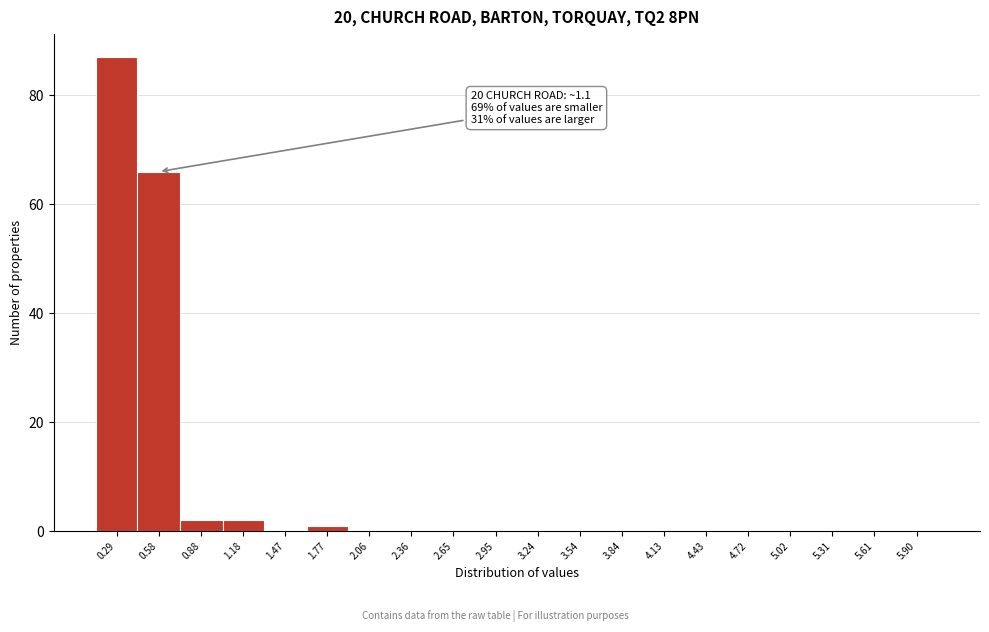

Reading left to right, list all the values displayed in this chart.

0.29=87	0.58=66	0.88=2	1.18=2	1.47=0	1.77=1	2.06=0	2.36=0	2.65=0	2.95=0	3.24=0	3.54=0	3.84=0	4.13=0	4.43=0	4.72=0	5.02=0	5.31=0	5.61=0	5.90=0